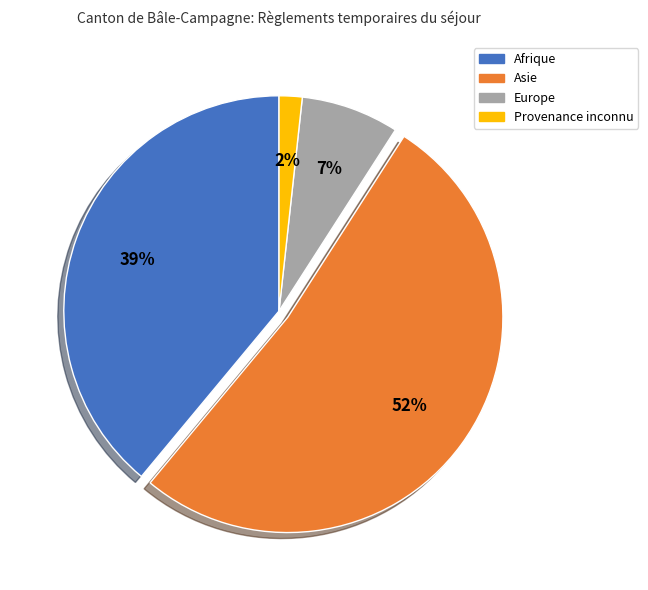

Which category has the biggest portion of the pie?

Asie